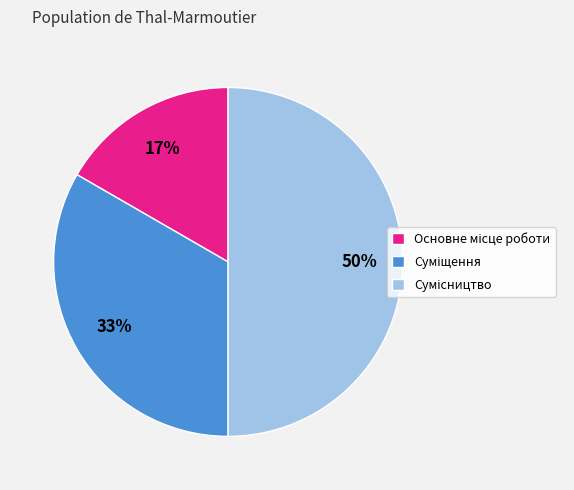

To the nearest percent, what is the difference between the largest and smallest slice percentages?

33%